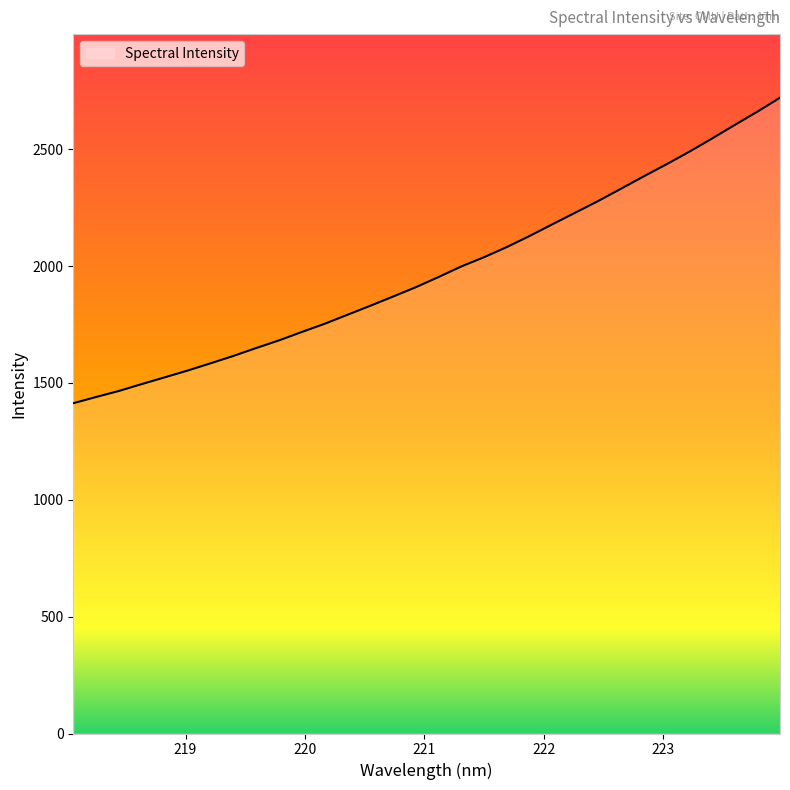

How many lines are shown in the chart?

1